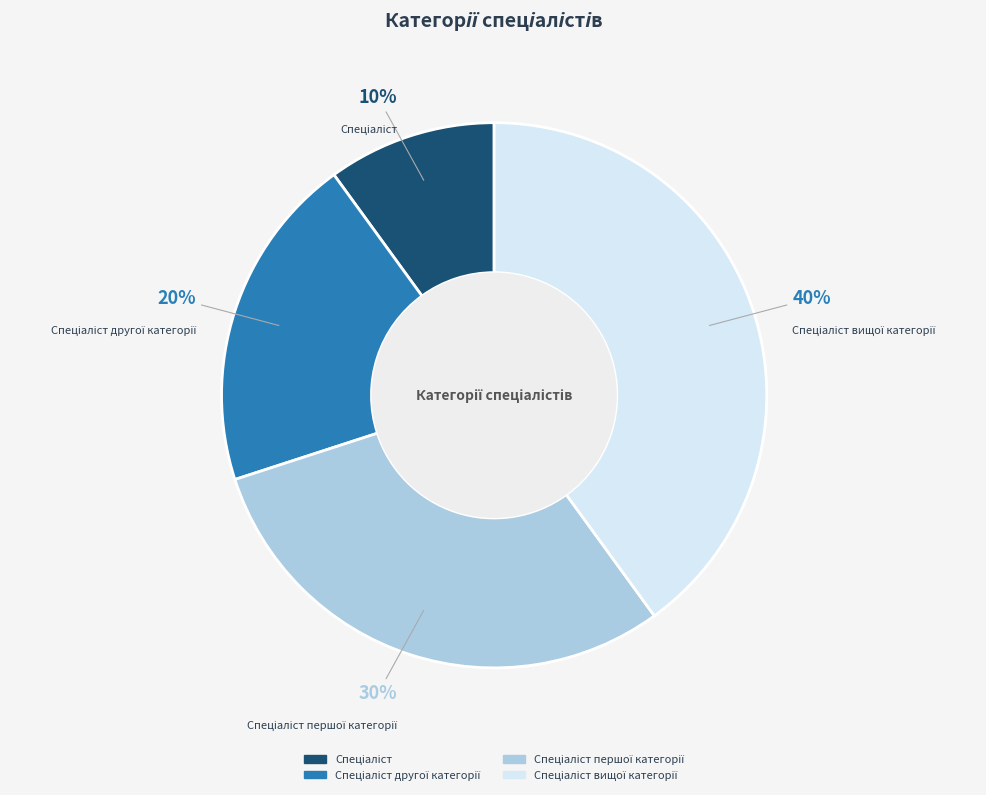

To the nearest percent, what is the average slice percentage?

25%